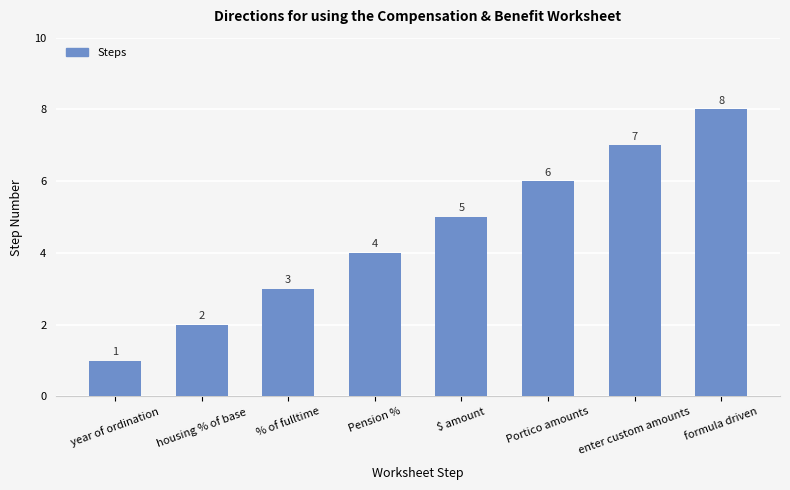

What is the difference between the maximum and second lowest values?

6